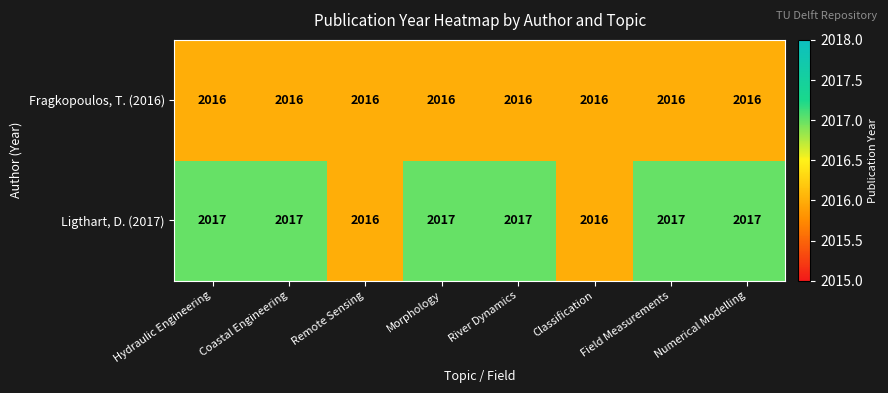

The Ligthart, D. (2017) series shows 2745 at Numerical Modelling. True or false?

False